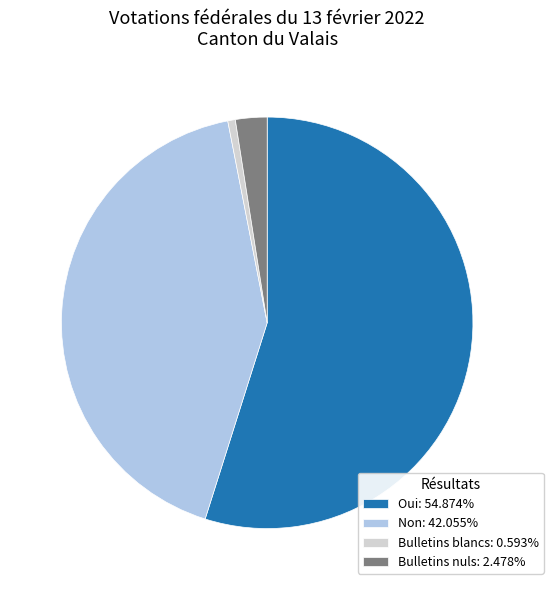

Do Bulletins blancs: 0.593% and Non: 42.055% together represent more than half of the pie?

No